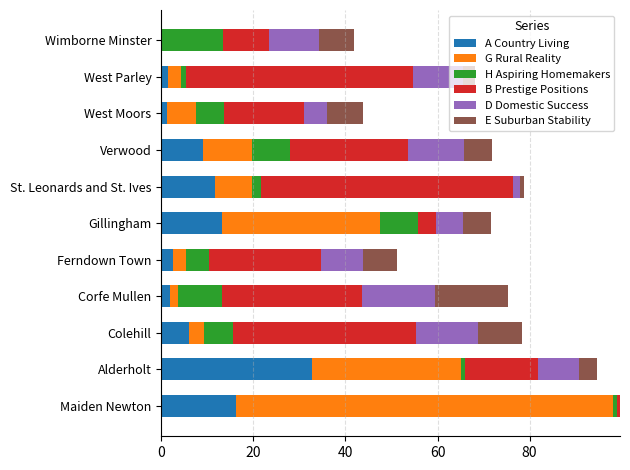

What is the highest value of the A Country Living series?

32.8